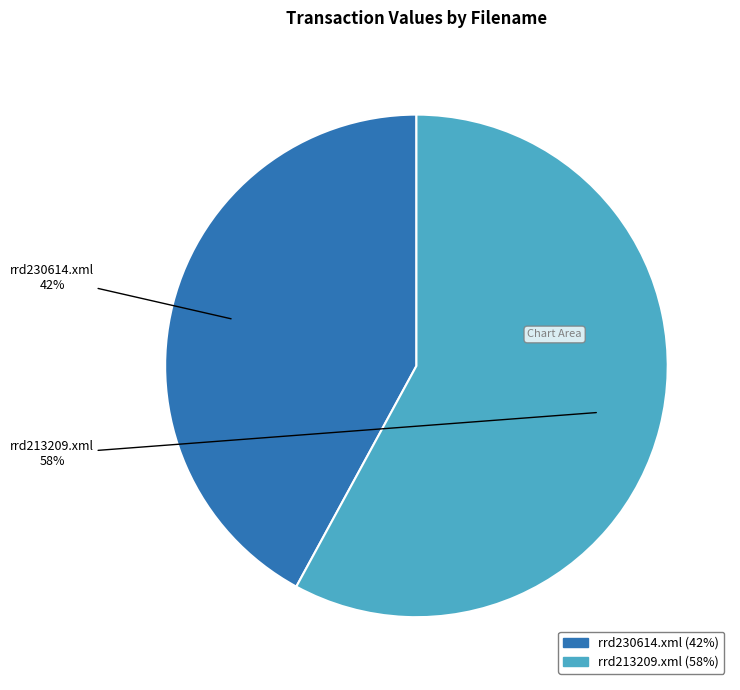

The rrd230614.xml slice represents 55% of the pie. True or false?

False